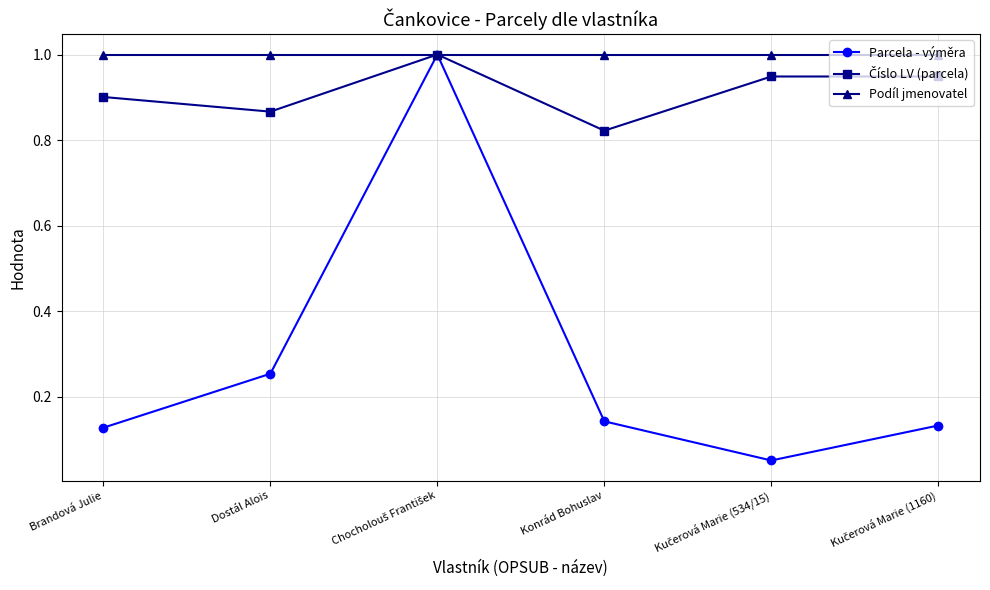

What is the greatest value displayed?

1.0